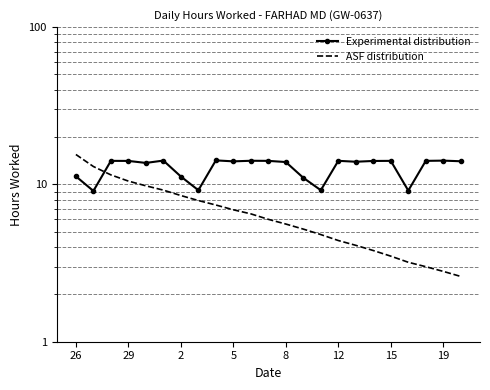

What is the lowest value of the ASF distribution series?

2.6